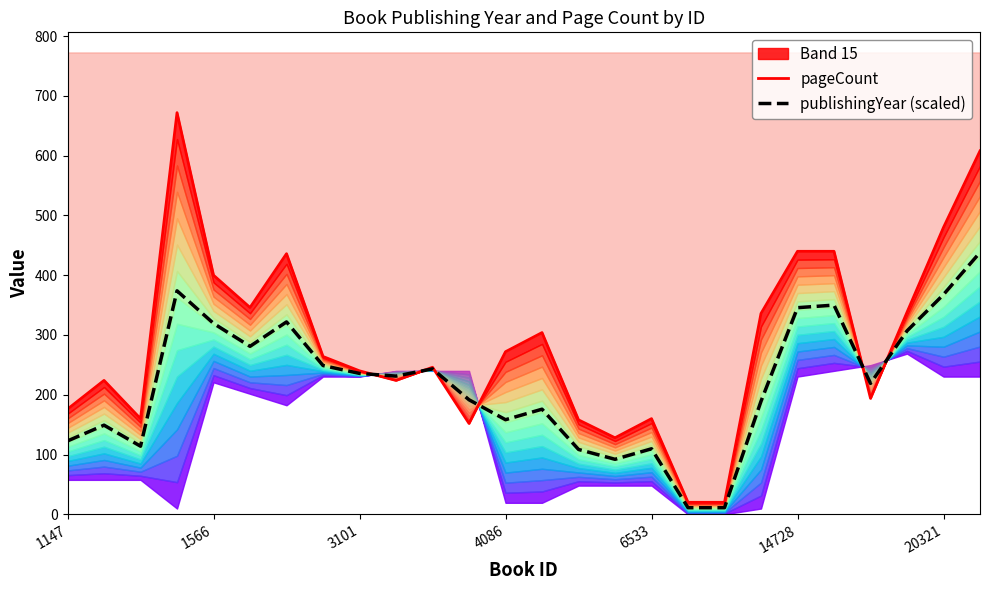

The publishingYear (scaled) series shows 345.7 at 14728. True or false?

True